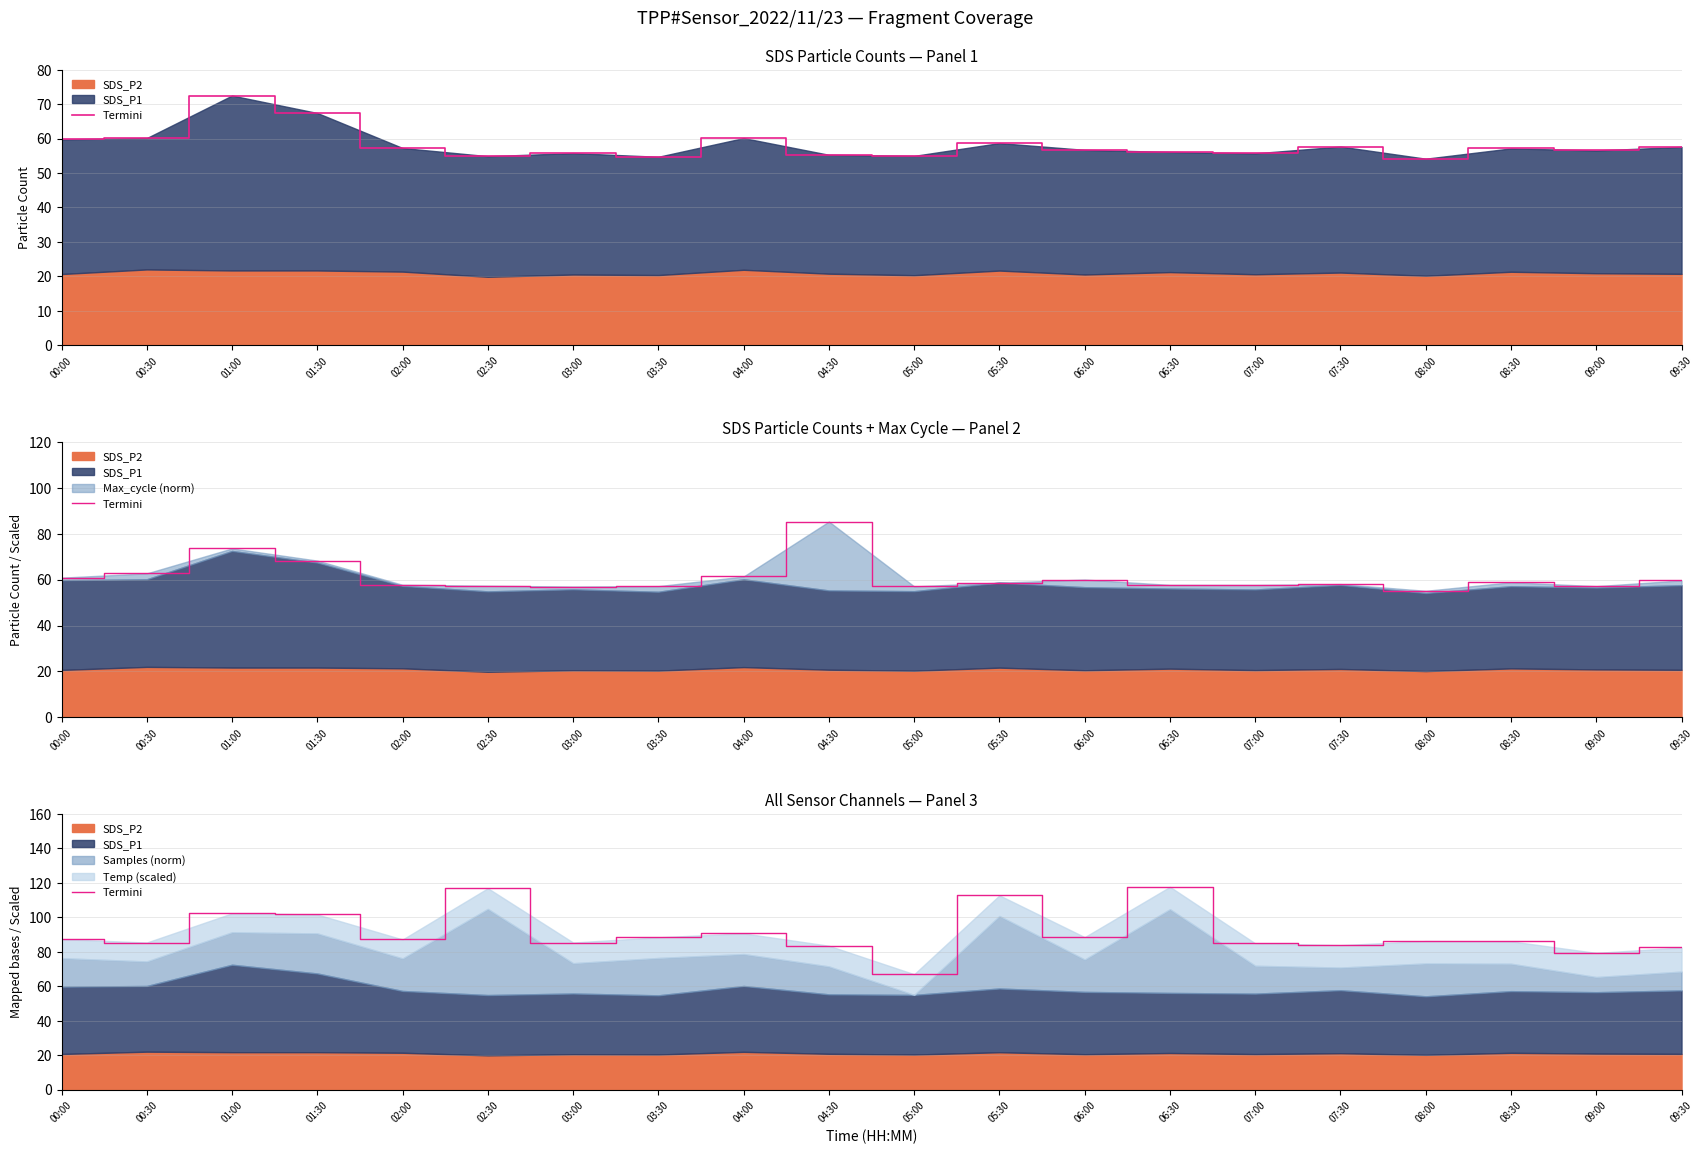

The chart shows a value of 112.7 at 05:30. True or false?

True